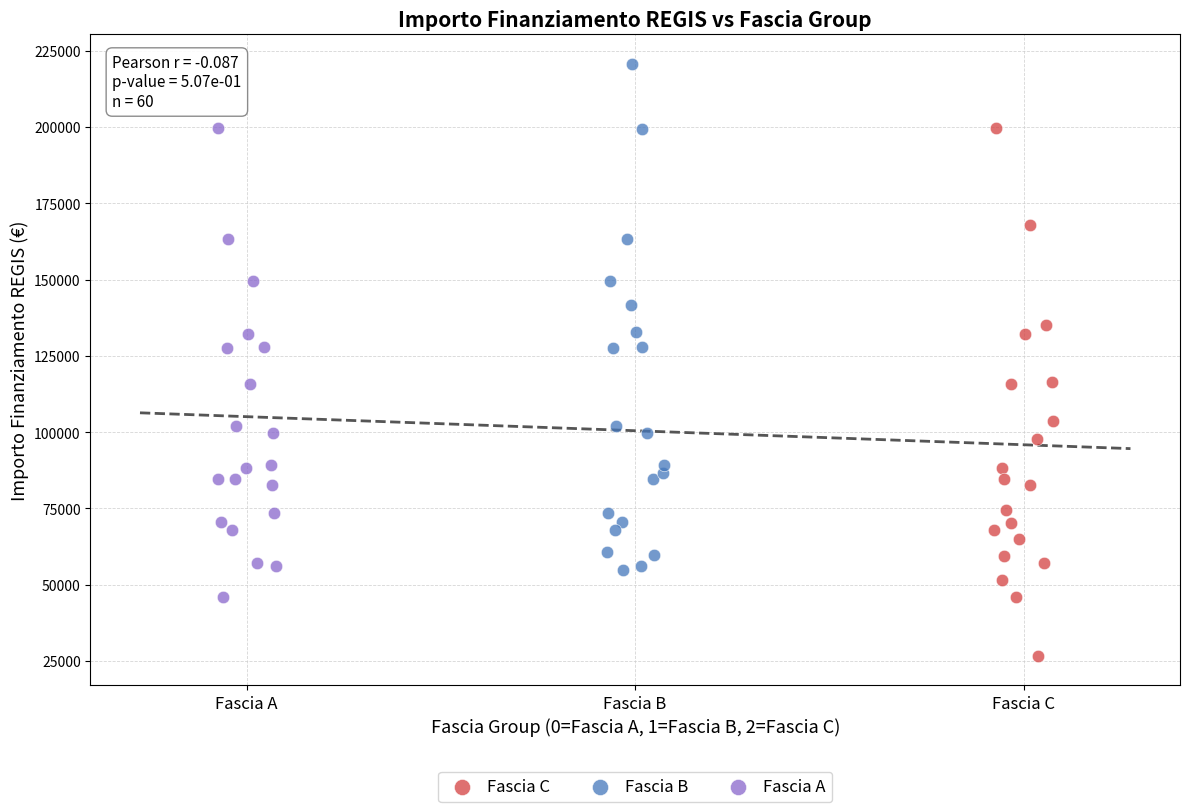

Which series contains the highest Y value?

Fascia B